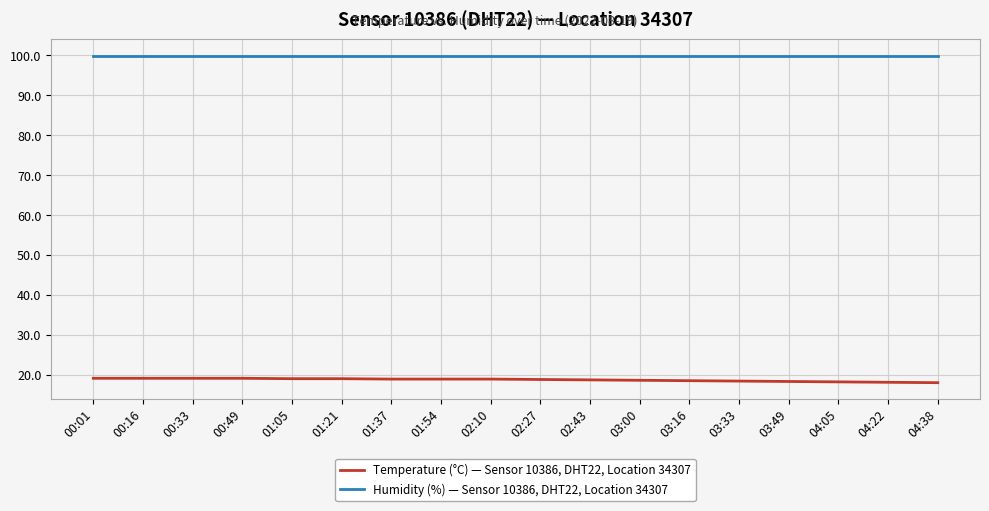

What is the difference between the highest and lowest values at 04:38?

81.8